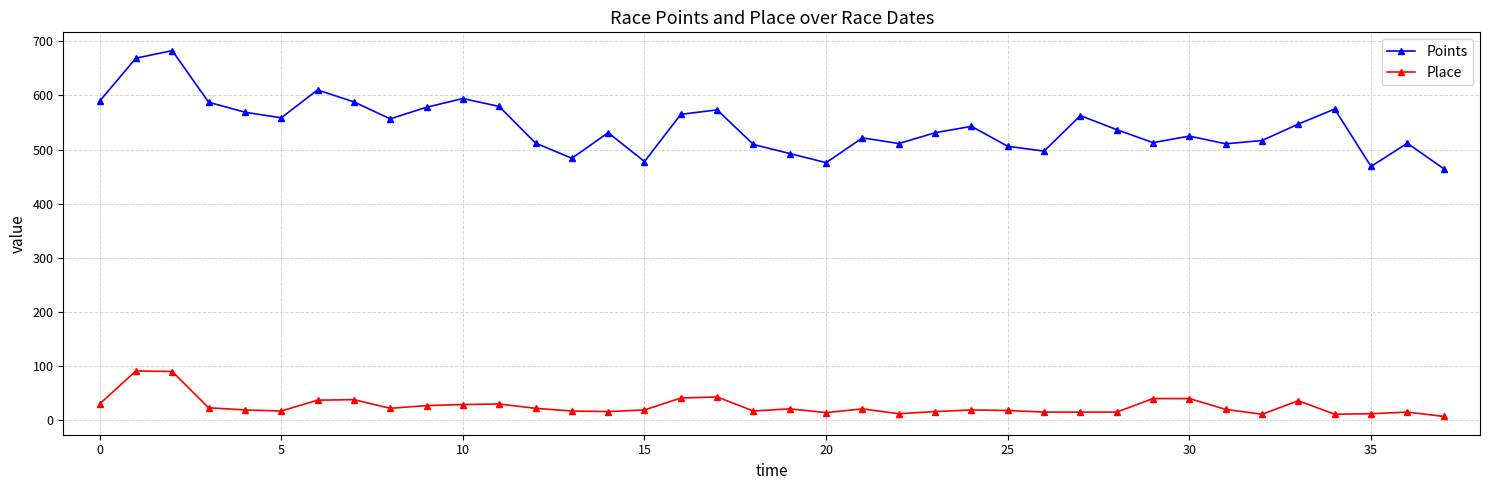

Which series has the largest total across all categories?

Points